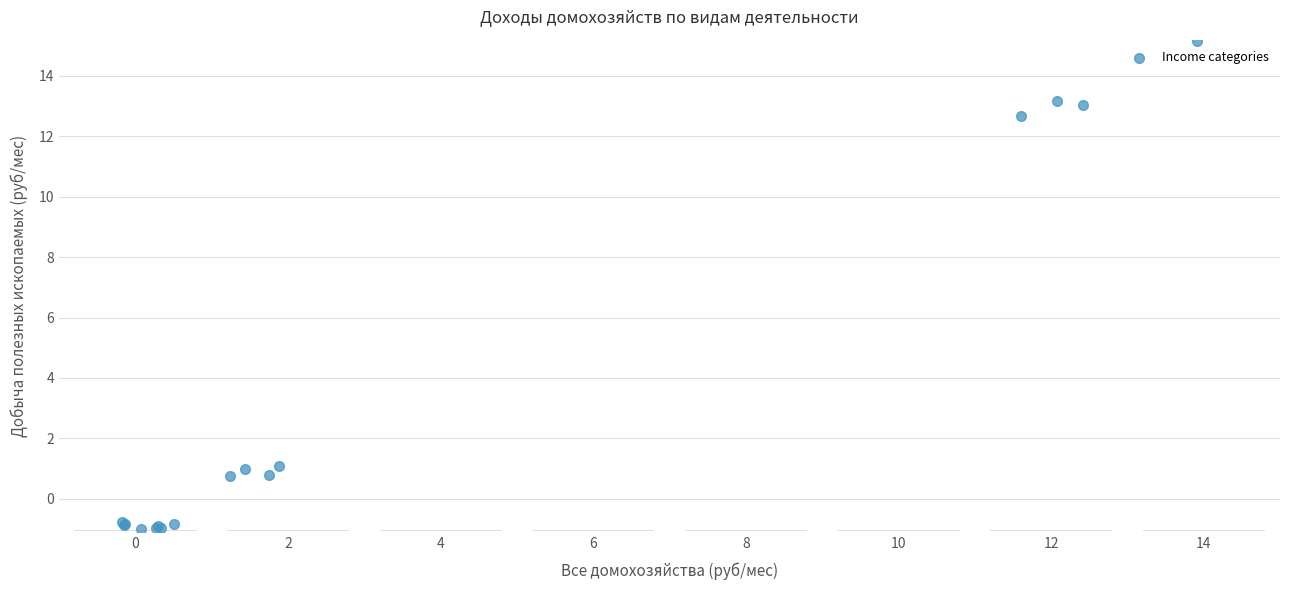

What Y value in the scatter plot is closest to 7?

12.7